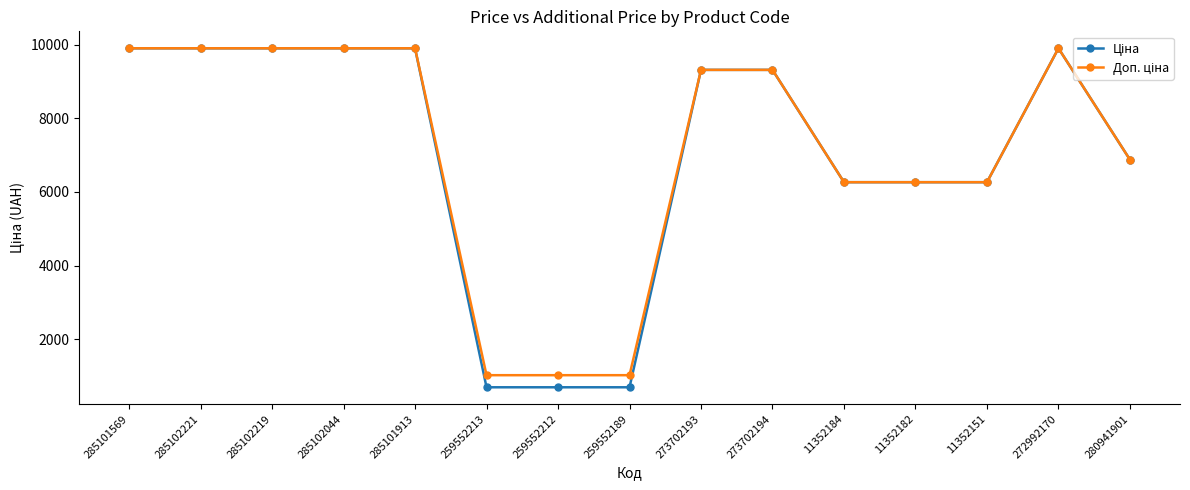

What is the smallest value displayed?

689.1